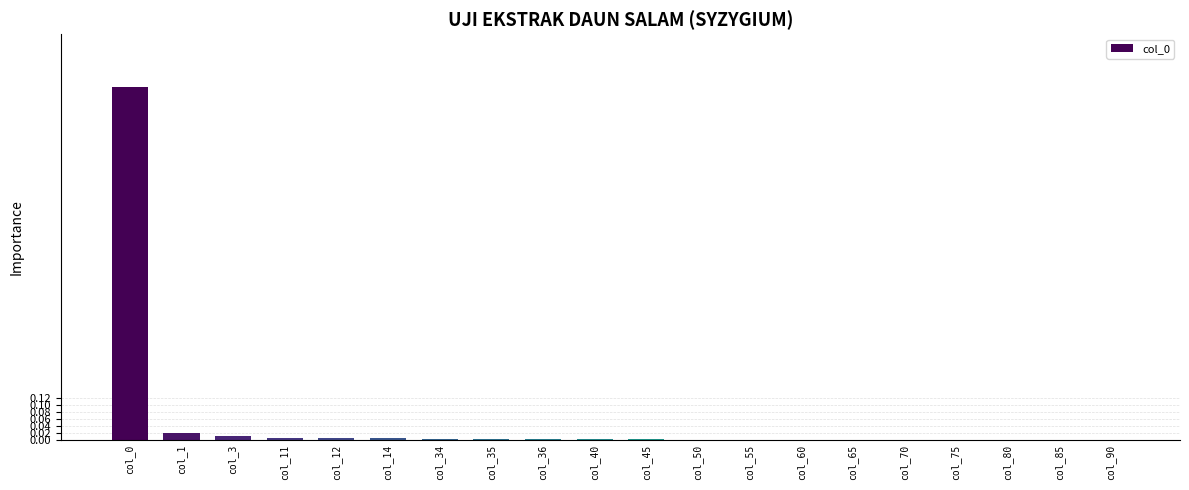

The chart shows a value of 0.0 at col_80. True or false?

True